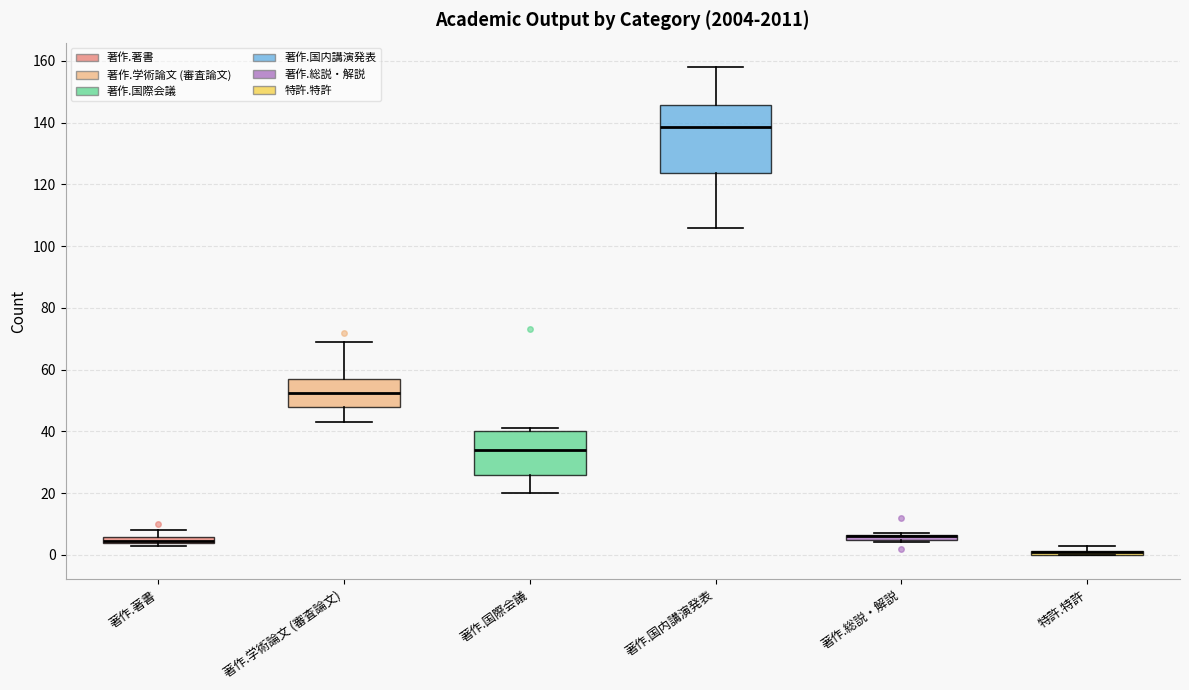

Where is the lower edge of the box for 特許.特許 on the y-axis? The values are not printed on the chart, so give them approximately, as read against the axis.

0